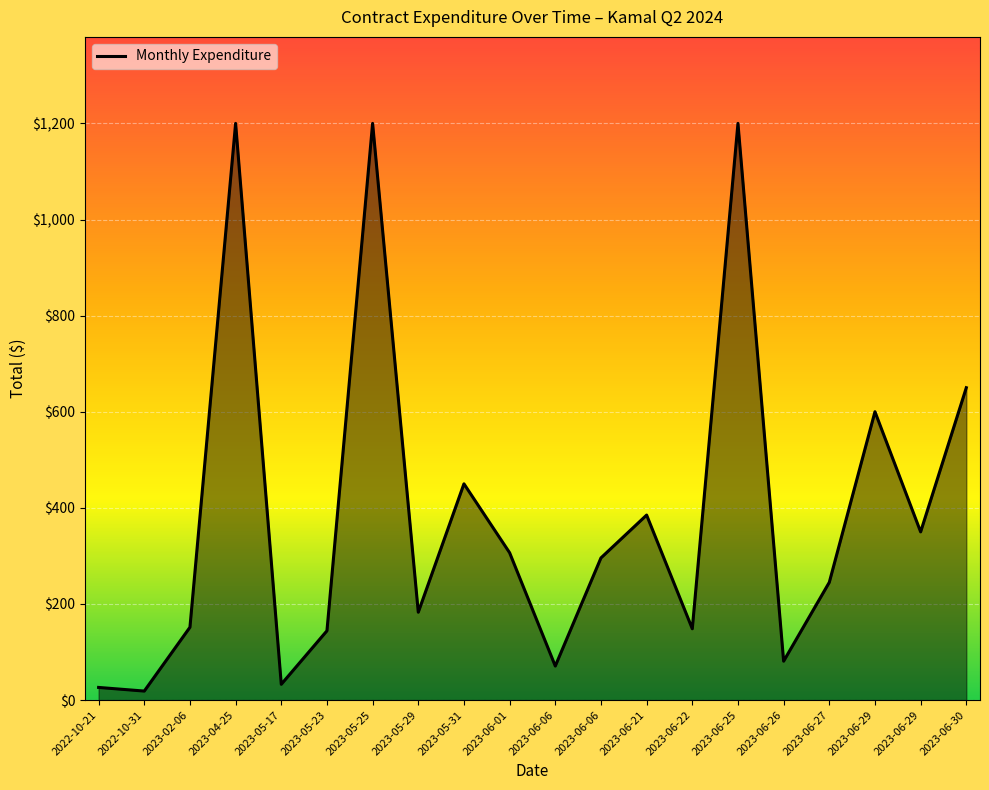

How many lines are shown in the chart?

1